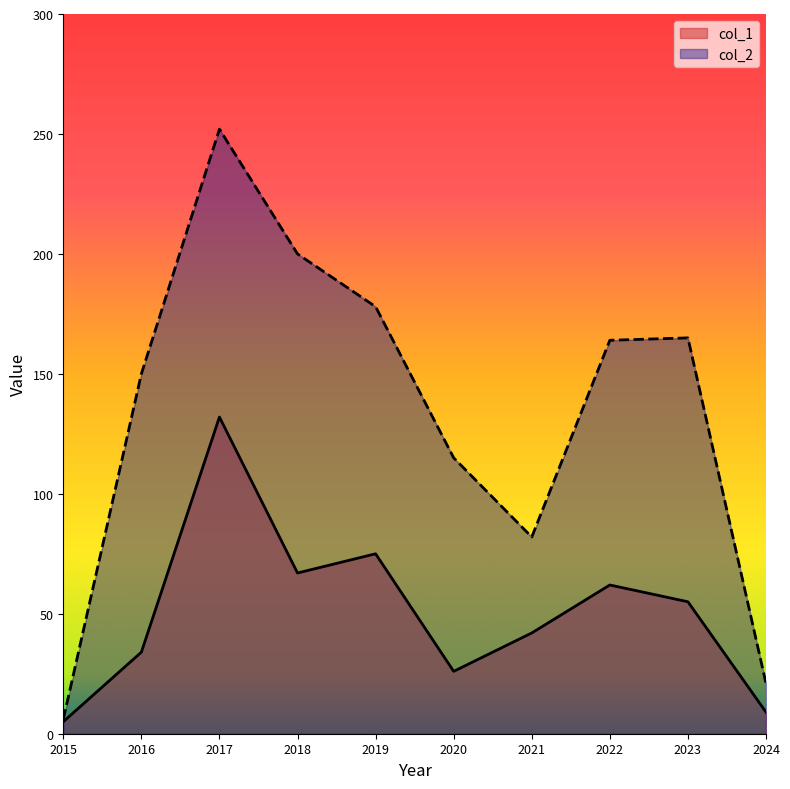

The col_1 series shows 4 at 2024. True or false?

False